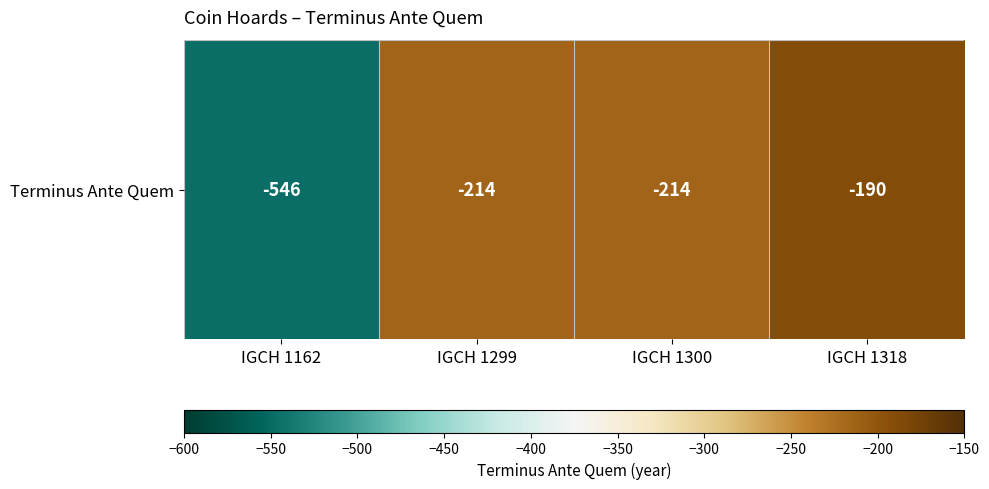

The chart shows a value of -214 at IGCH 1300. True or false?

True